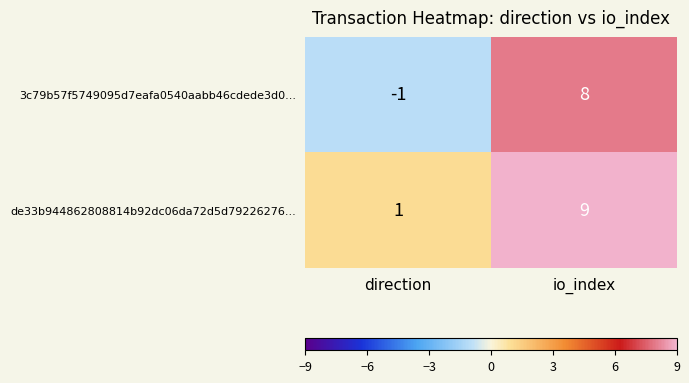

Which series has the largest total across all categories?

de33b944862808814b92dc06da72d5d79226276...